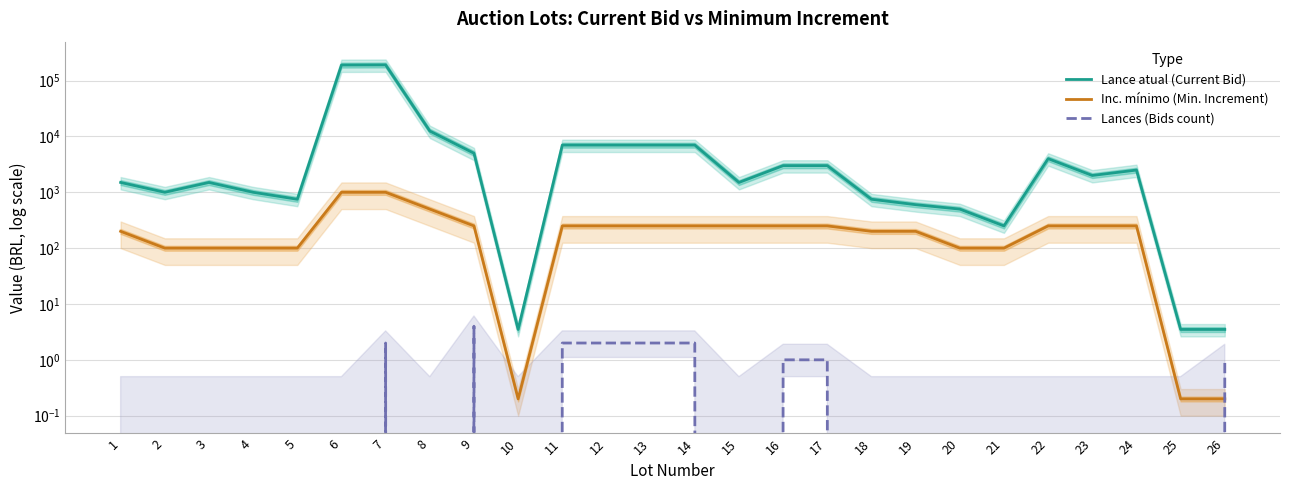

Reading left to right, extract all data points from this chart.

Lance atual (Current Bid): 1=1500.0	2=1000.0	3=1500.0	4=1000.0	5=750.0	6=190000.0	7=191000.0	8=12500.0	9=5000.0	10=3.5	11=7000.0	12=7000.0	13=7000.0	14=7000.0	15=1500.0	16=3000.0	17=3000.0	18=750.0	19=600.0	20=500.0	21=250.0	22=4000.0	23=2000.0	24=2500.0	25=3.5	26=3.5
Inc. mínimo (Min. Increment): 1=200.0	2=100.0	3=100.0	4=100.0	5=100.0	6=1000.0	7=1000.0	8=500.0	9=250.0	10=0.2	11=250.0	12=250.0	13=250.0	14=250.0	15=250.0	16=250.0	17=250.0	18=200.0	19=200.0	20=100.0	21=100.0	22=250.0	23=250.0	24=250.0	25=0.2	26=0.2
Lances (Bids count): 1=0.0	2=0.0	3=0.0	4=0.0	5=0.0	6=0.0	7=2.0	8=0.0	9=4.0	10=0.0	11=2.0	12=2.0	13=2.0	14=2.0	15=0.0	16=1.0	17=1.0	18=0.0	19=0.0	20=0.0	21=0.0	22=0.0	23=0.0	24=0.0	25=0.0	26=1.0